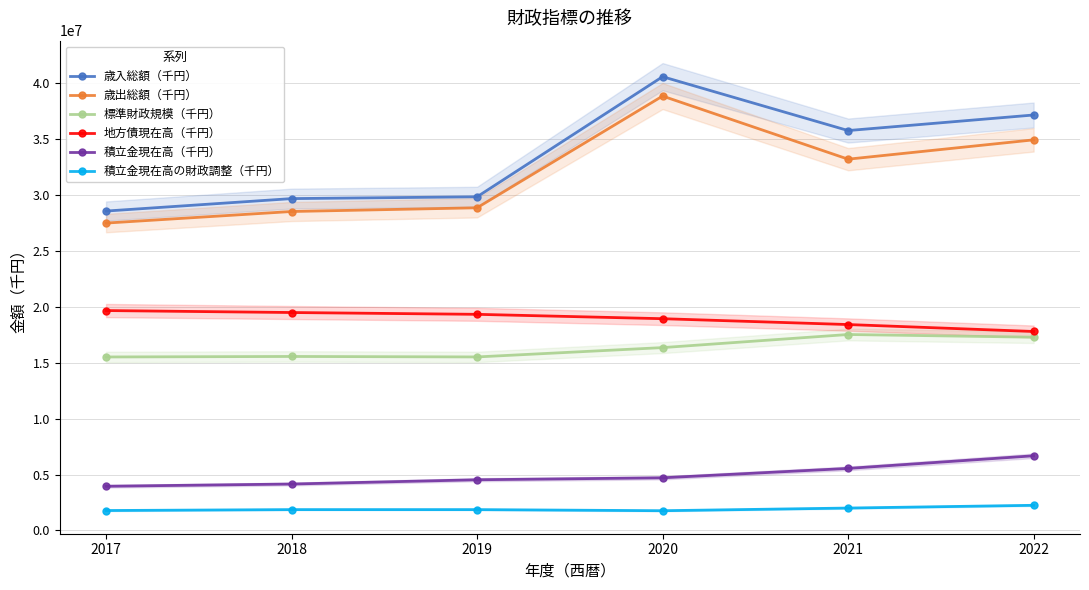

Is it true that 標準財政規模（千円） equals 23686779 at 2020?

False